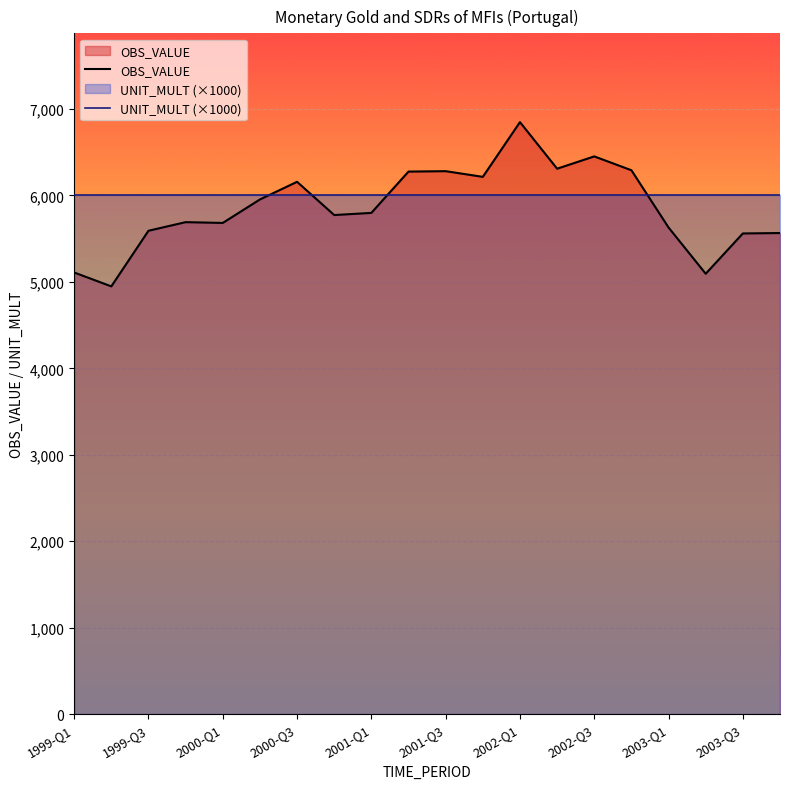

What is the maximum value for UNIT_MULT (×1000)?

6000.0